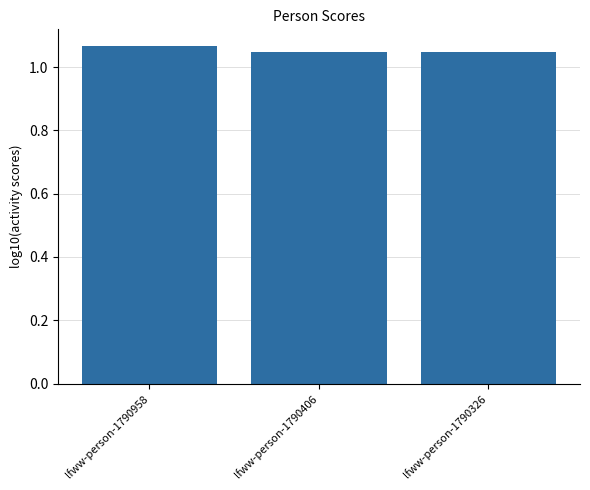

Which has a higher value, lfww-person-1790958 or lfww-person-1790406?

lfww-person-1790958